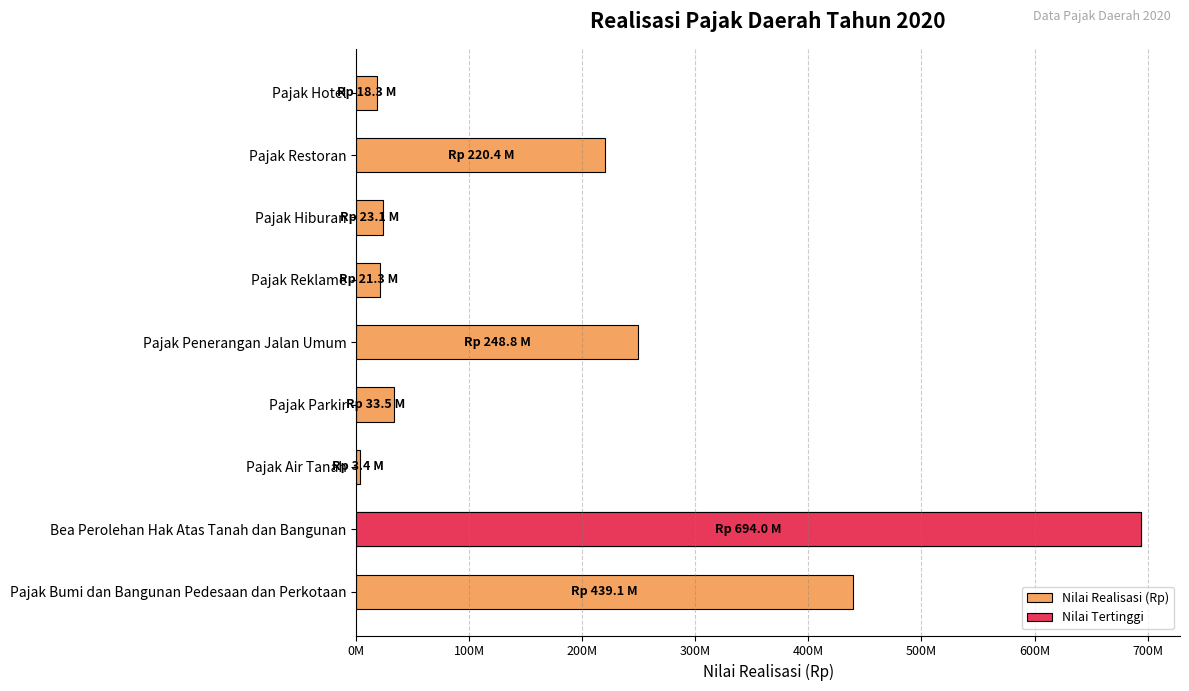

How many categories are shown in the chart?

9